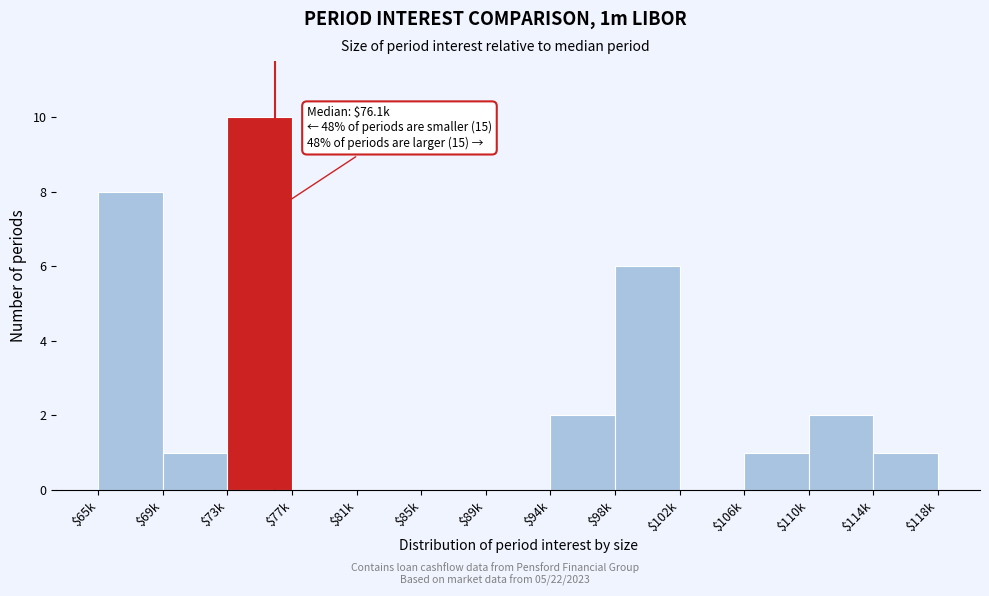

At which label is the value closest to 5?

$102k